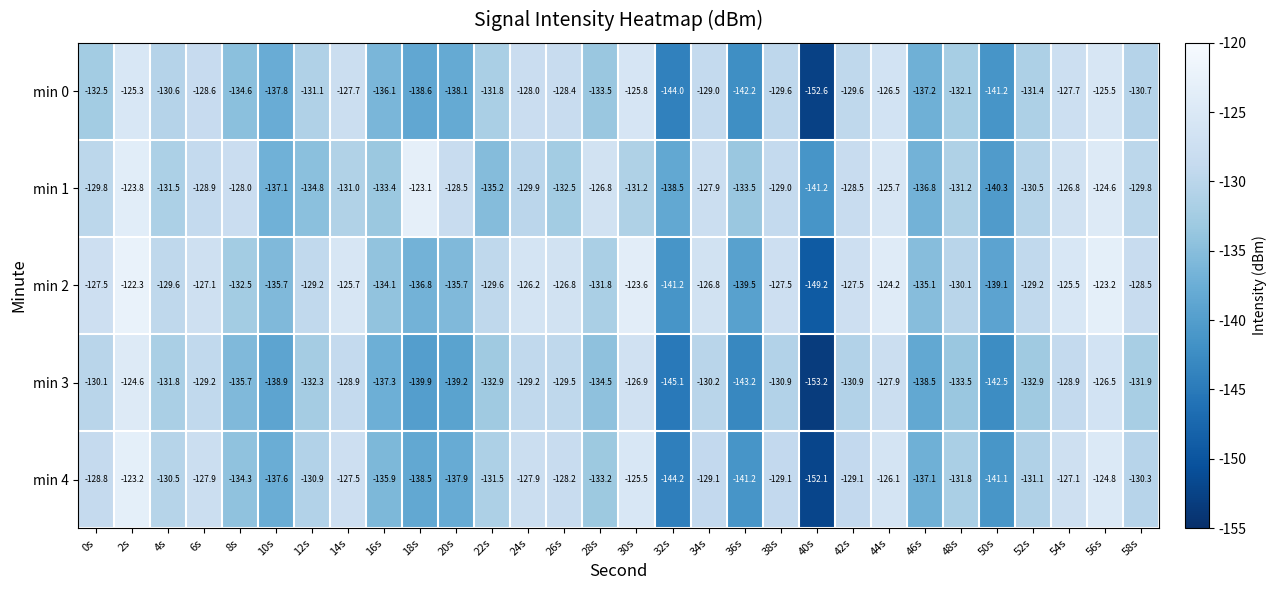

What is the sum of all min 4 values?

-3973.5